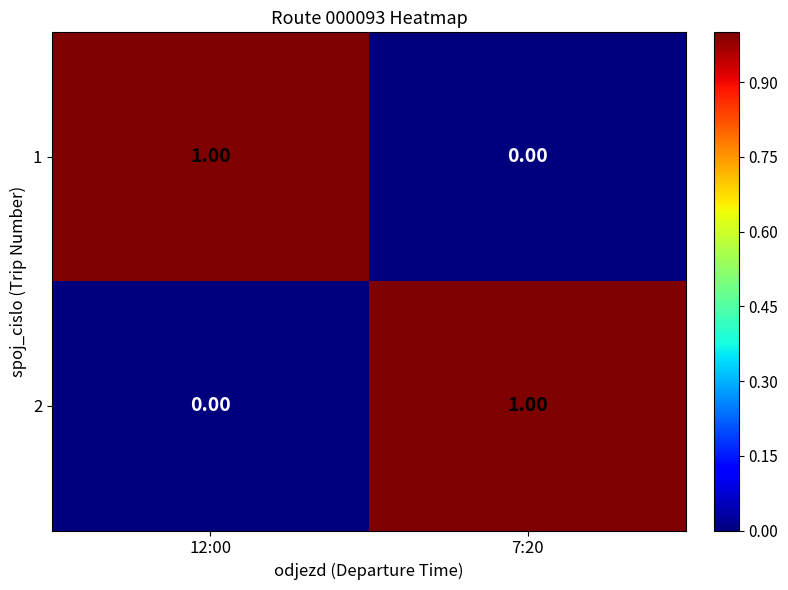

Is the value of 2 at 12:00 greater than the value of 1 at 12:00?

No